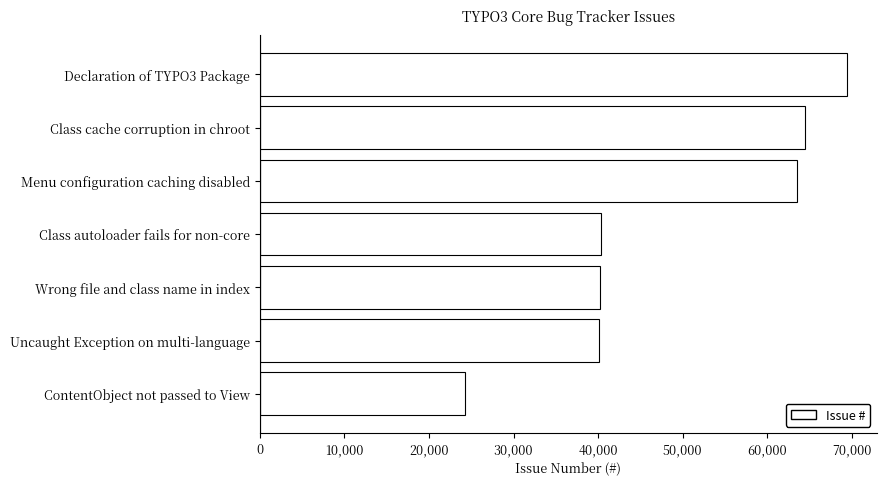

Is it true that the value at Class autoloader fails for non-core is 53102?

False